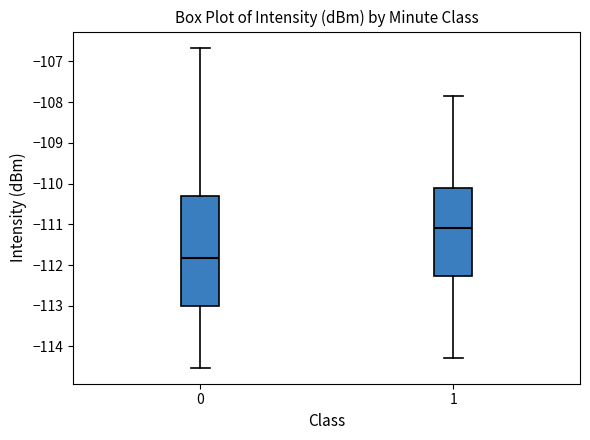

Which box is the tallest, from its lower edge to its upper edge?

0